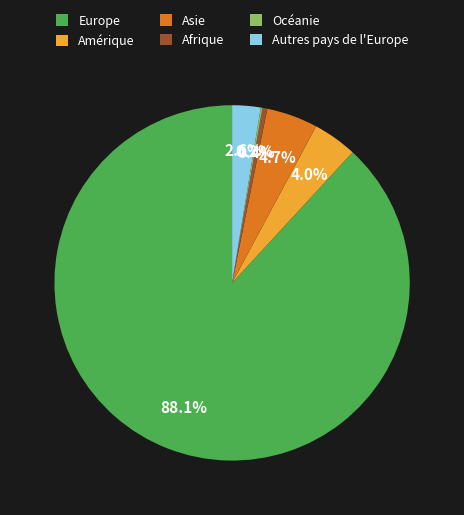

Do Afrique and Europe together represent more than half of the pie?

Yes